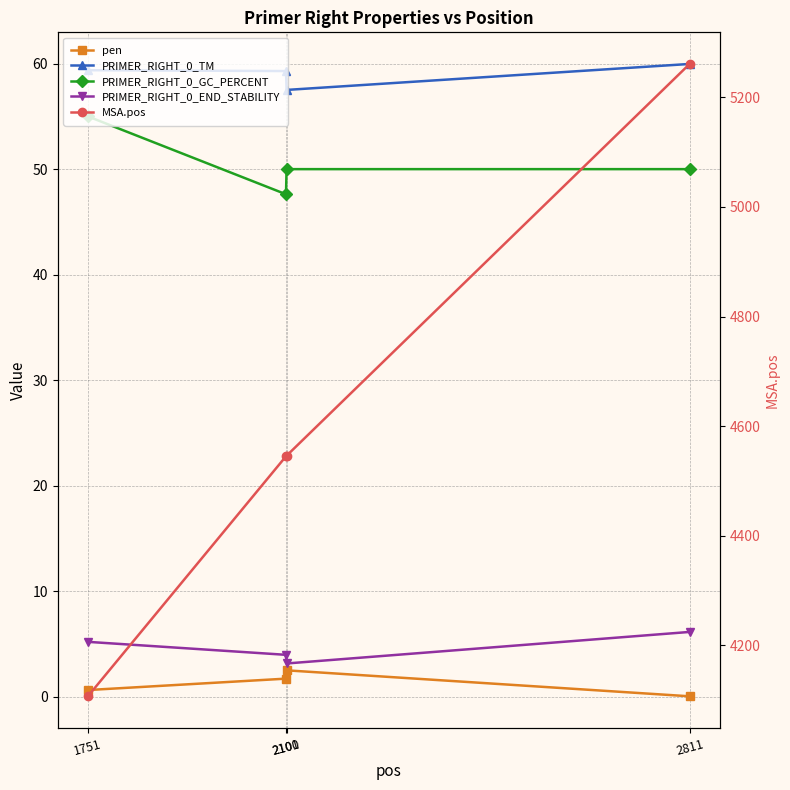

Which series has the largest total across all categories?

MSA.pos